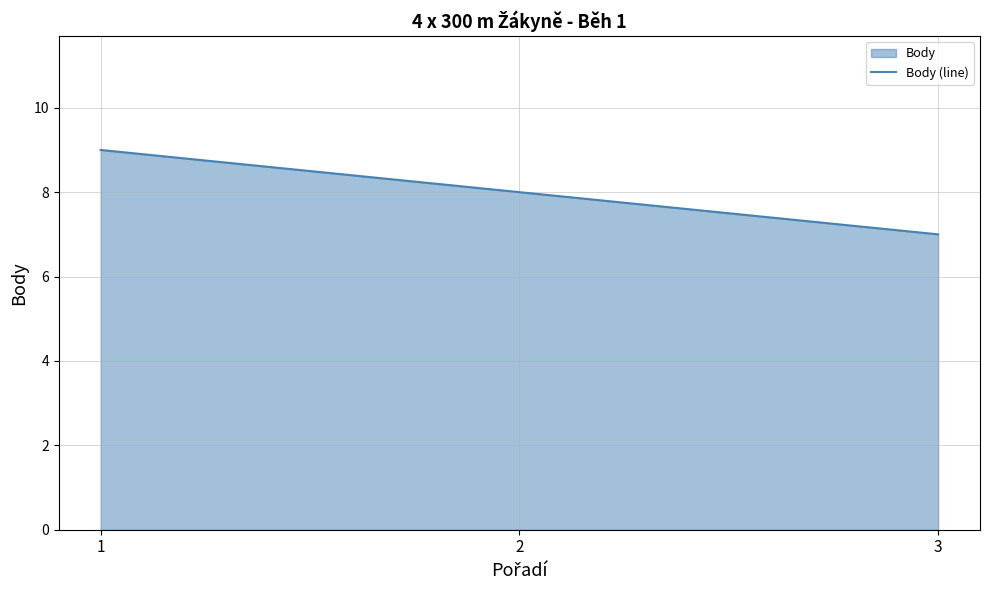

What is the sum of the values at 1 and 3?

16